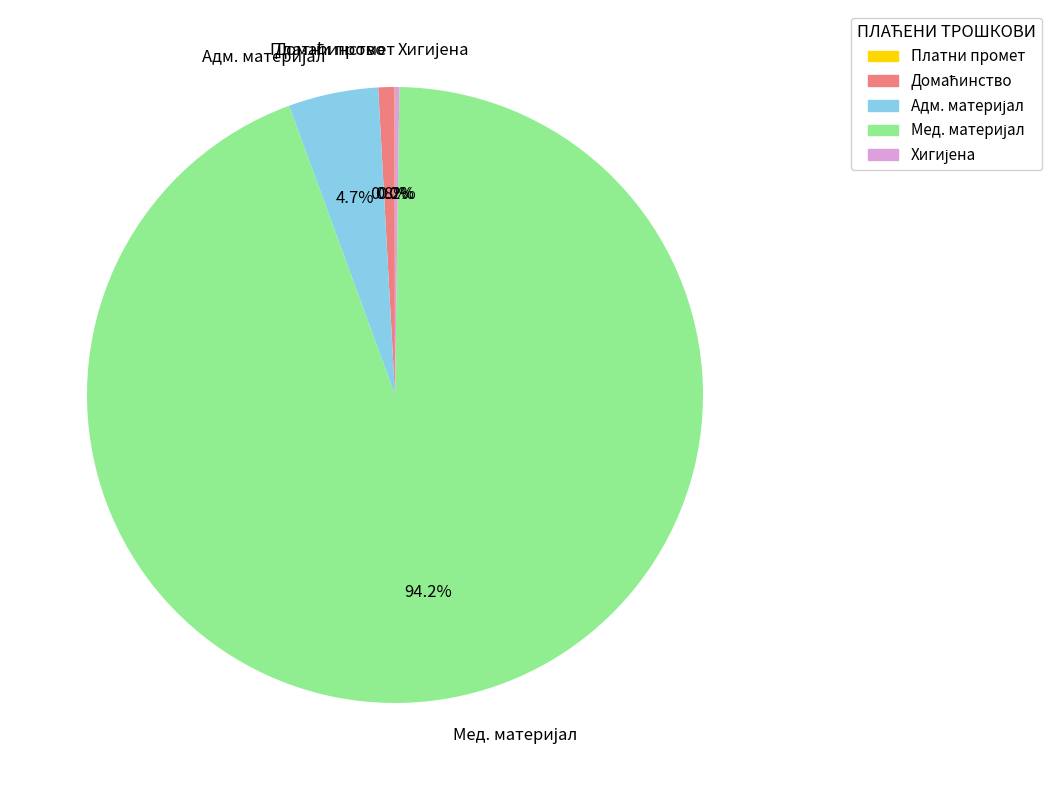

Does any single category account for the majority?

Yes